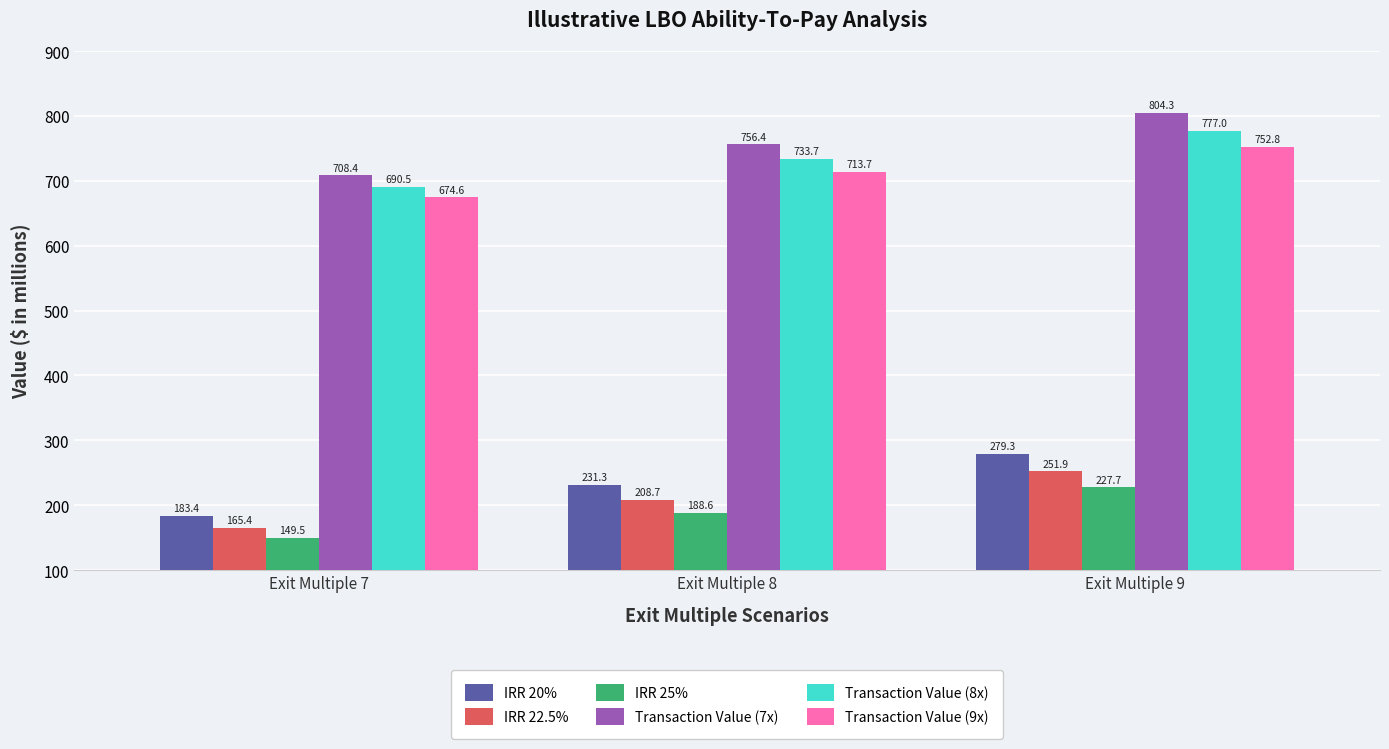

Is it true that Transaction Value (7x) equals 756.4 at Exit Multiple 8?

True